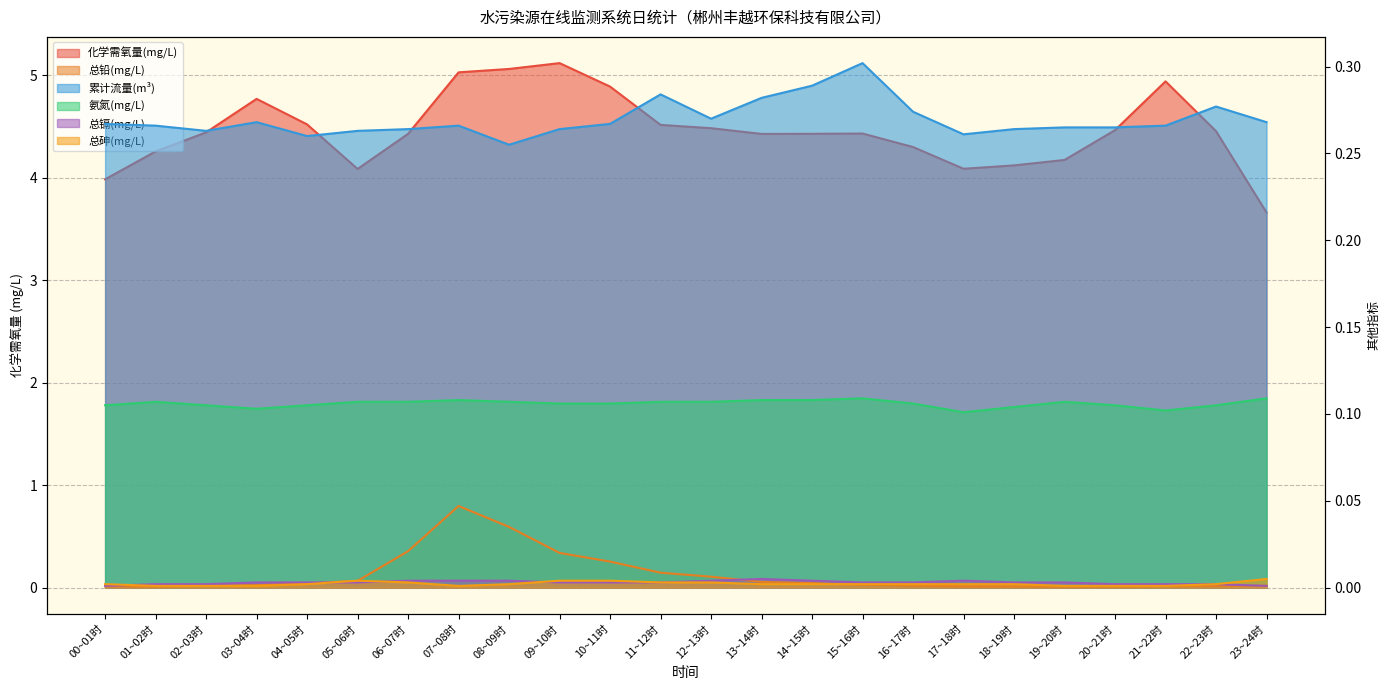

Which series has the widest spread of values?

化学需氧量(mg/L)